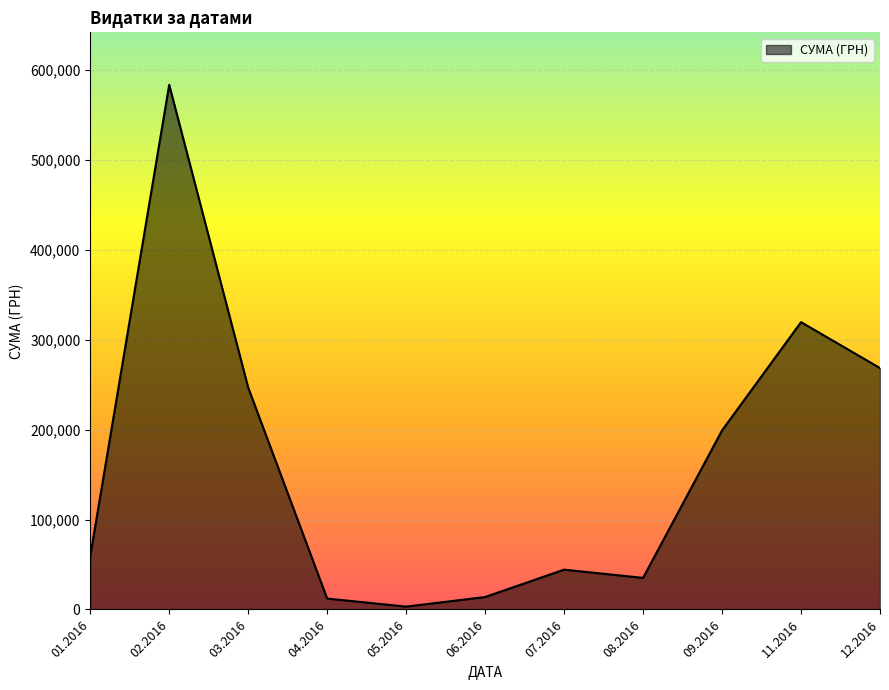

Is it true that the value at 09.2016 is 199145.2?

True